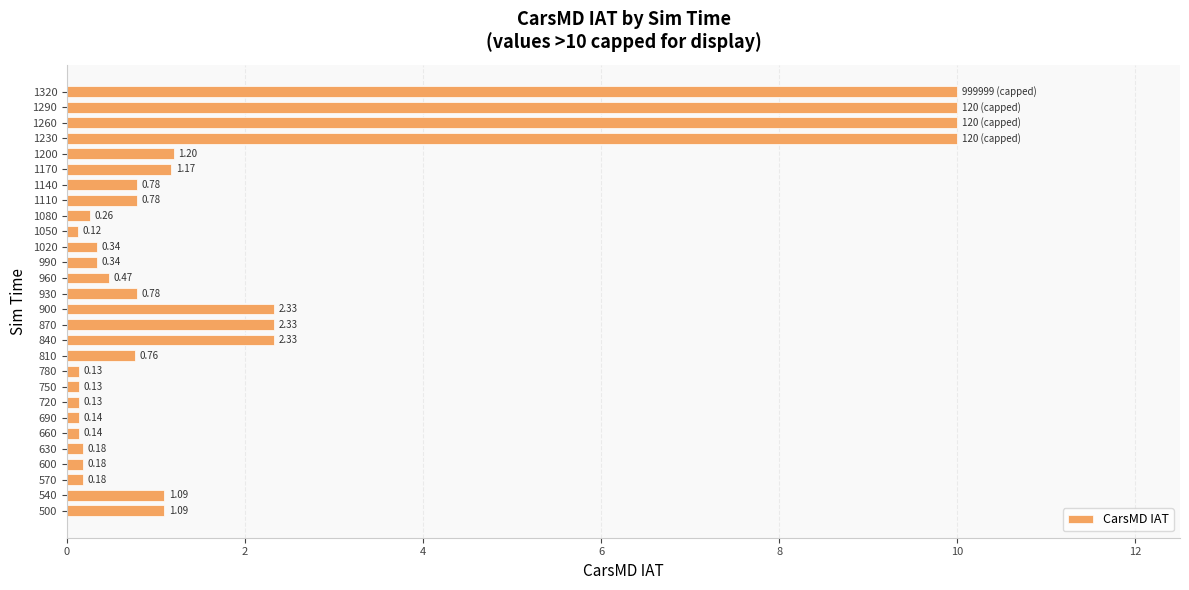

Which has a higher value, 930 or 750?

930